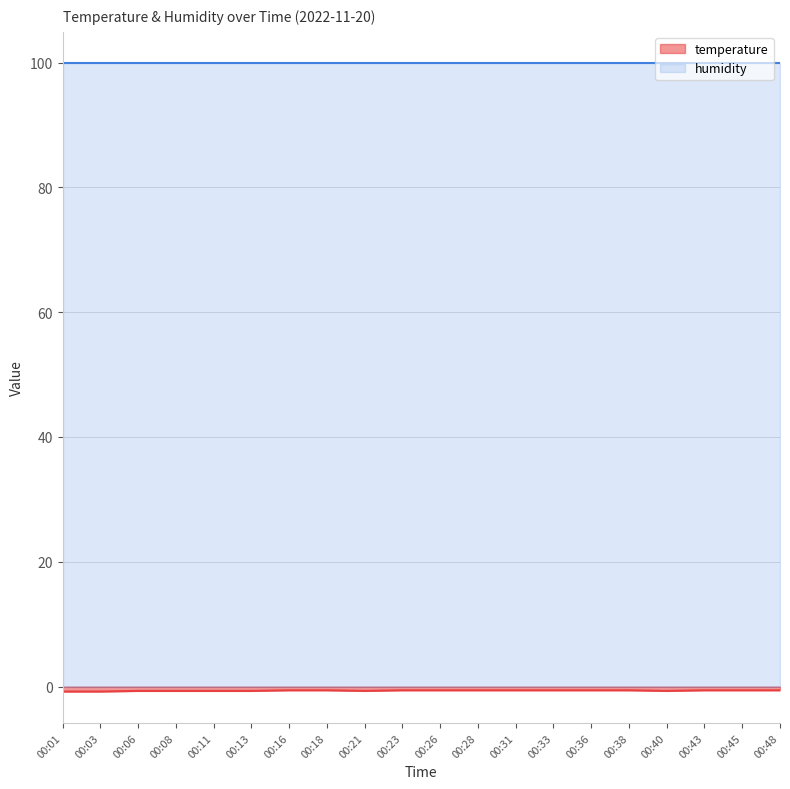

List the labels in order of value, largest first.

00:16, 00:18, 00:23, 00:26, 00:28, 00:31, 00:33, 00:36, 00:38, 00:43, 00:45, 00:48, 00:06, 00:08, 00:11, 00:13, 00:21, 00:40, 00:01, 00:03